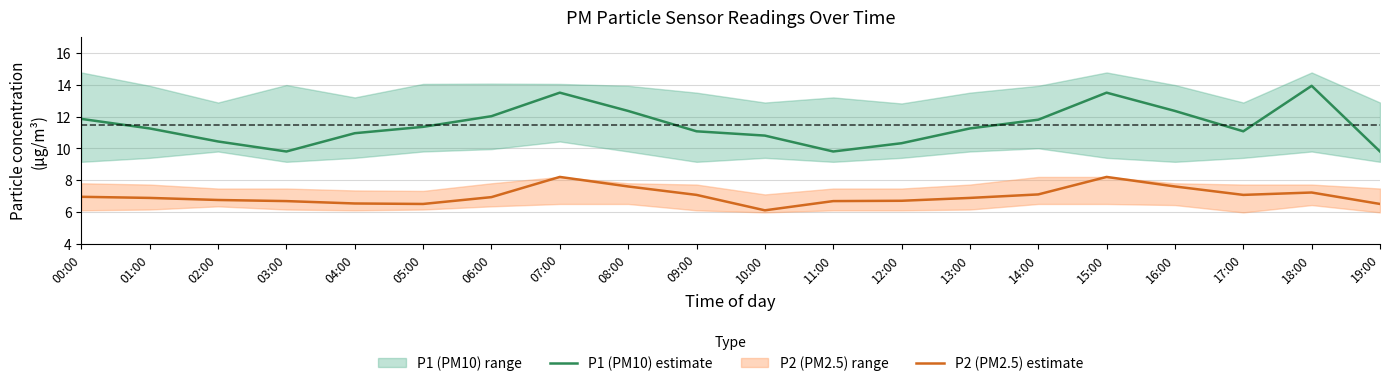

Reading left to right, what are all the values shown in this chart?

P1 (PM10) estimate: 11.8	11.2	10.4	9.8	10.9	11.3	12.0	13.5	12.3	11.1	10.8	9.8	10.3	11.2	11.8	13.5	12.3	11.1	13.9	9.8
P2 (PM2.5) estimate: 7.0	6.9	6.8	6.7	6.5	6.5	6.9	8.2	7.6	7.1	6.1	6.7	6.7	6.9	7.1	8.2	7.6	7.1	7.2	6.5